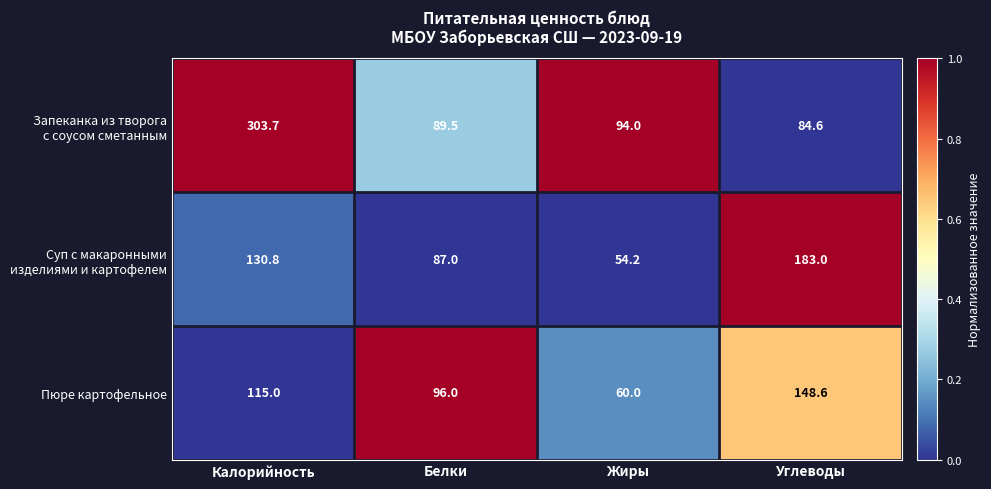

What is the total value across all series at Жиры?

208.2